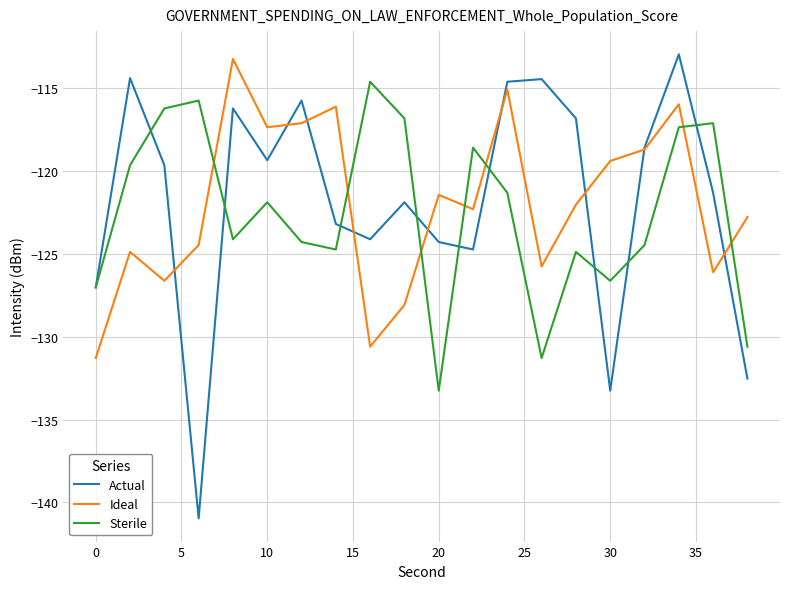

Does the chart have visible grid lines?

Yes